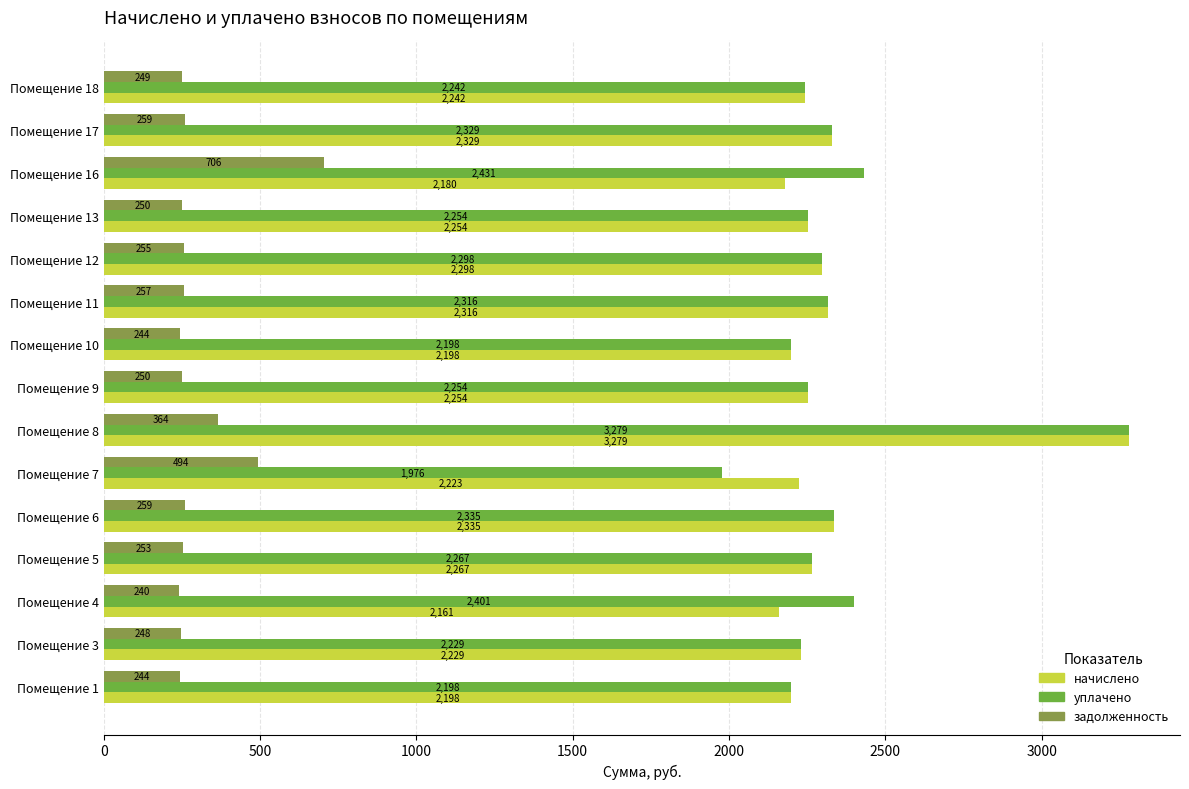

True or false: уплачено has a value of 2297.7 at Помещение 12.

True